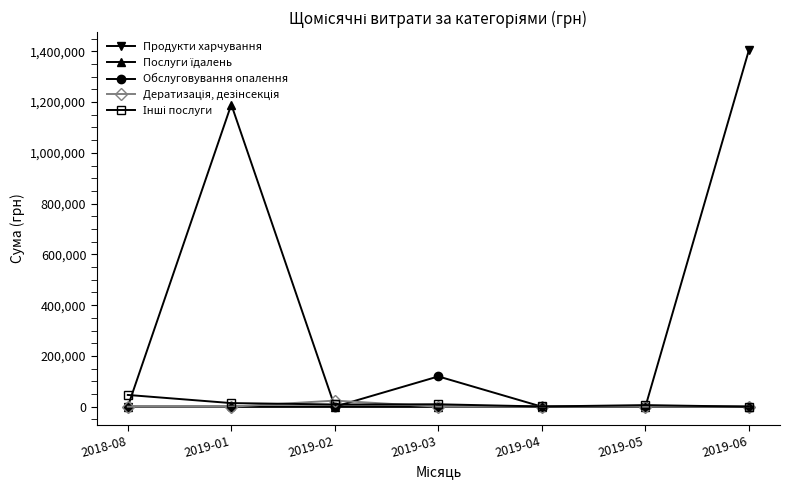

Which series has the widest spread of values?

Продукти харчування